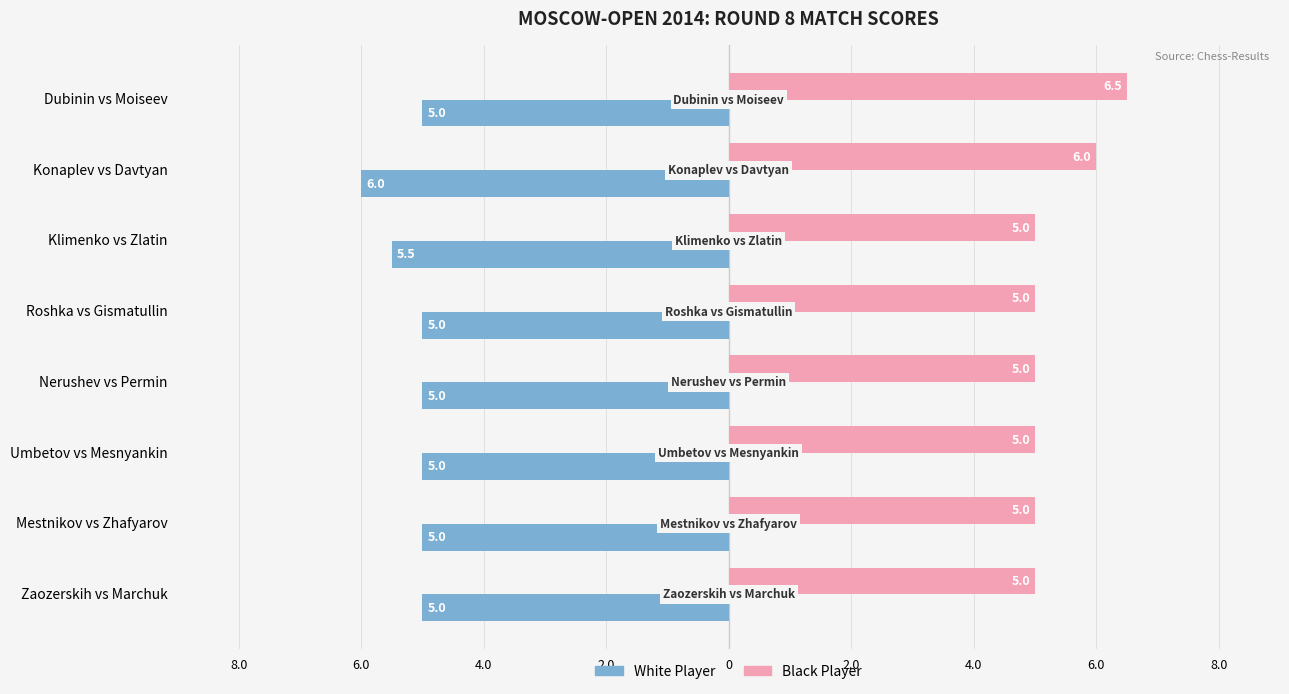

Reading left to right, list all the values displayed in this chart.

White Player: 8.0=-5.0	6.0=-6.0	4.0=-5.5	2.0=-5.0	0=-5.0	2.0=-5.0	4.0=-5.0	6.0=-5.0
Black Player: 8.0=6.5	6.0=6.0	4.0=5.0	2.0=5.0	0=5.0	2.0=5.0	4.0=5.0	6.0=5.0